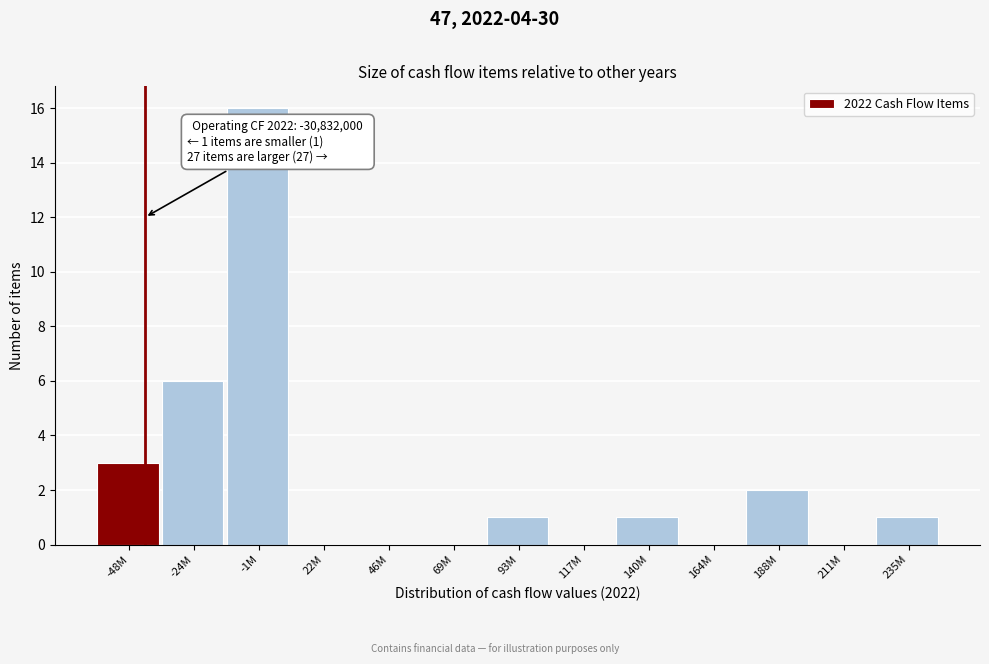

Reading left to right, what are all the values shown in this chart?

-48M=3	-24M=6	-1M=16	22M=0	46M=0	69M=0	93M=1	117M=0	140M=1	164M=0	188M=2	211M=0	235M=1